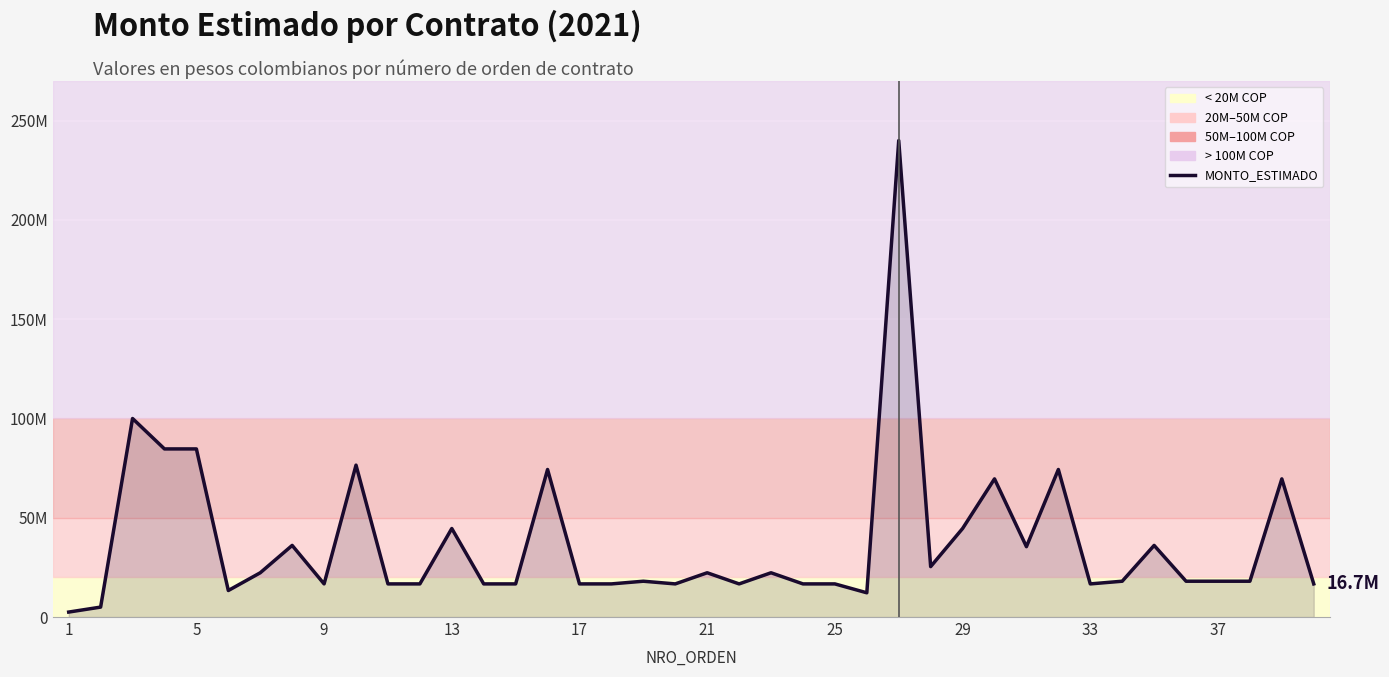

Does the chart display data point markers on the line(s)?

No